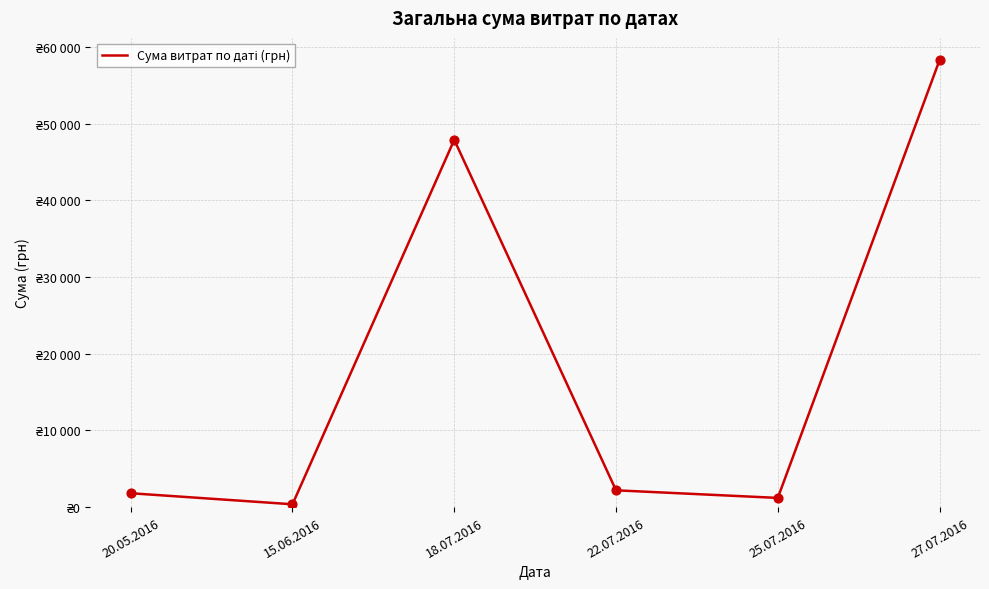

Between 27.07.2016 and 22.07.2016, which is larger?

27.07.2016